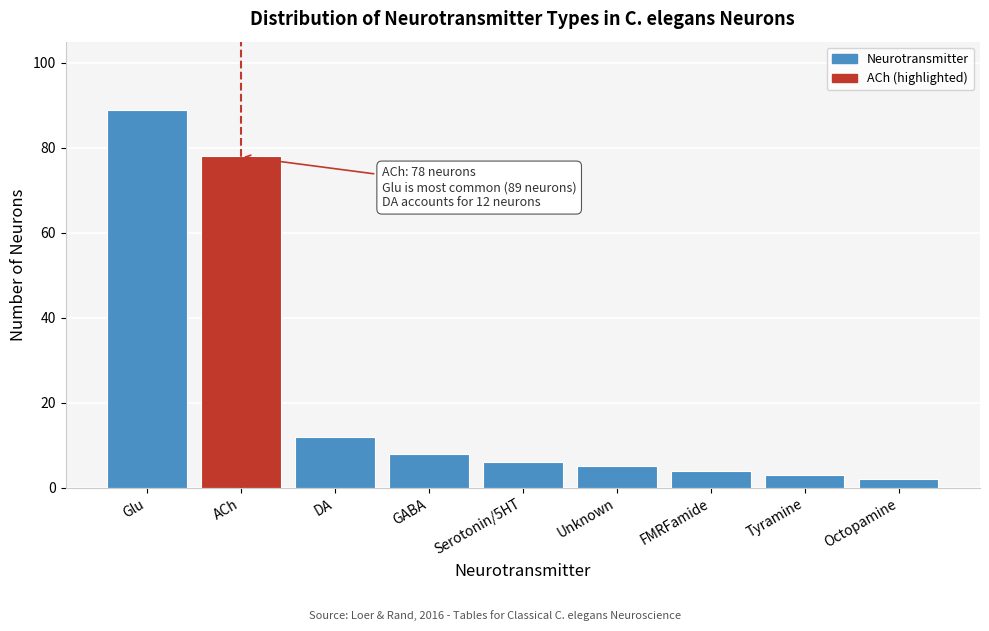

Reading right to left, transcribe all the data shown in this chart.

Octopamine=2	Tyramine=3	FMRFamide=4	Unknown=5	Serotonin/5HT=6	GABA=8	DA=12	ACh=78	Glu=89